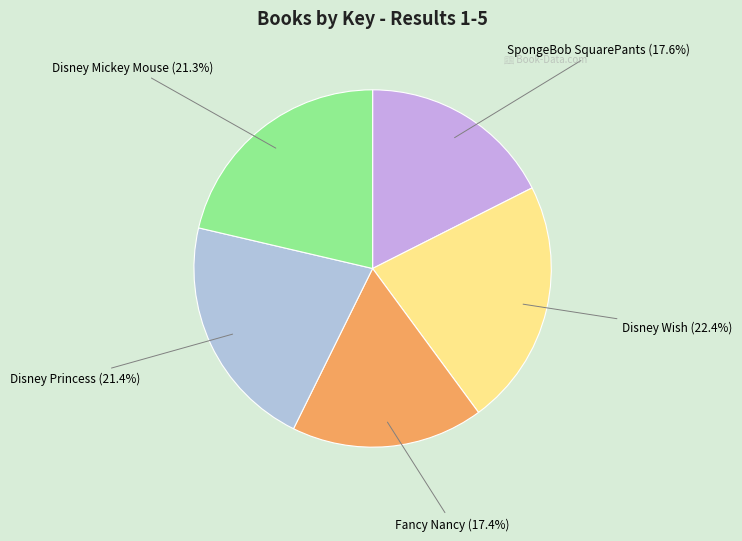

Is there any slice that represents more than half of the pie?

No